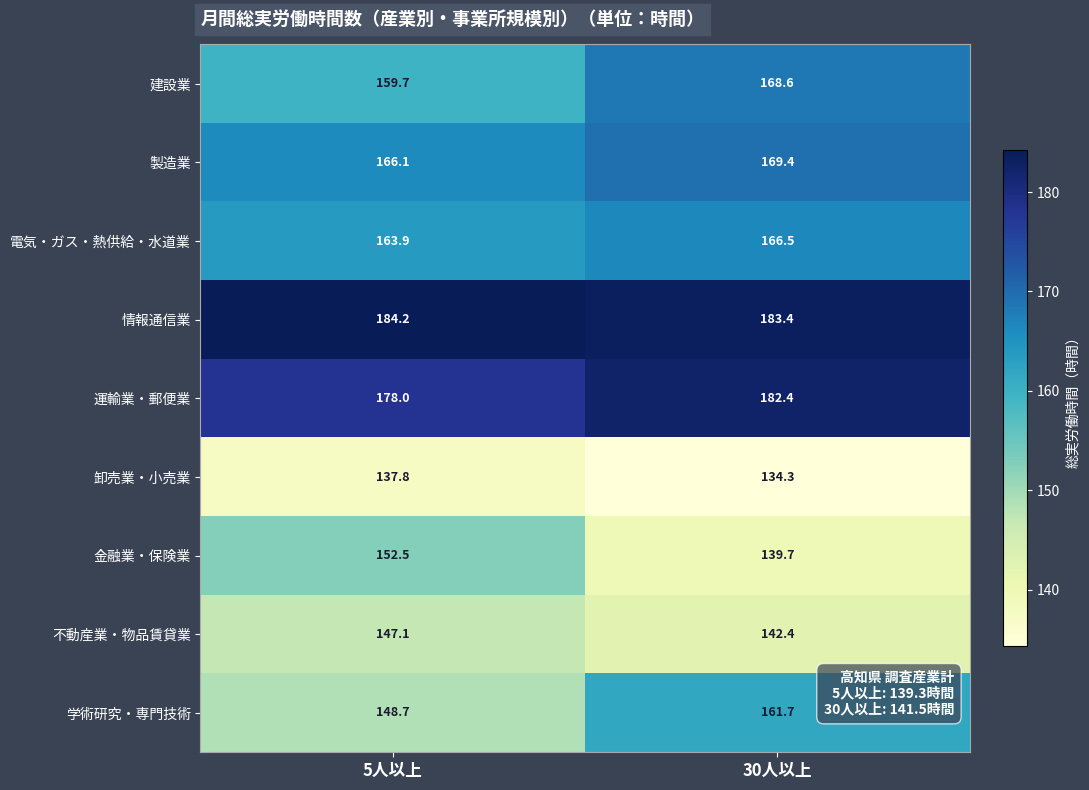

Reading left to right, list all the values displayed in this chart.

建設業: 5人以上=159.7	30人以上=168.6
製造業: 5人以上=166.1	30人以上=169.4
電気・ガス・熱供給・水道業: 5人以上=163.9	30人以上=166.5
情報通信業: 5人以上=184.2	30人以上=183.4
運輸業・郵便業: 5人以上=178.0	30人以上=182.4
卸売業・小売業: 5人以上=137.8	30人以上=134.3
金融業・保険業: 5人以上=152.5	30人以上=139.7
不動産業・物品賃貸業: 5人以上=147.1	30人以上=142.4
学術研究・専門技術: 5人以上=148.7	30人以上=161.7